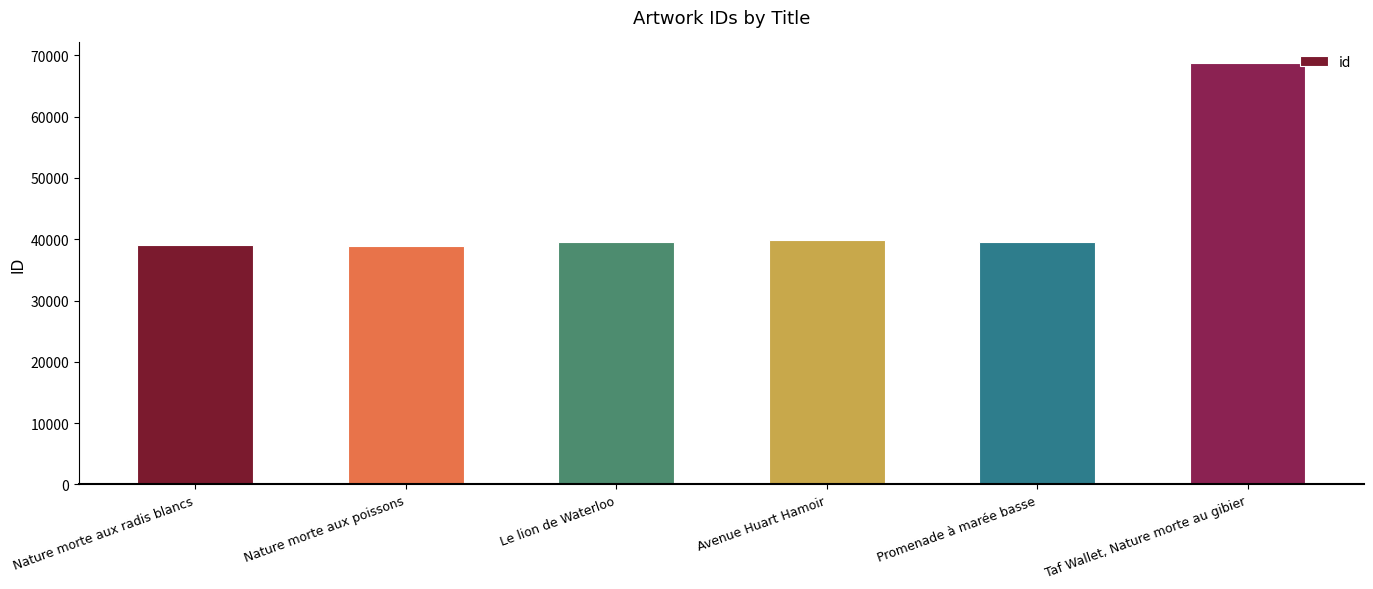

What is the difference between the maximum and minimum values?

29826